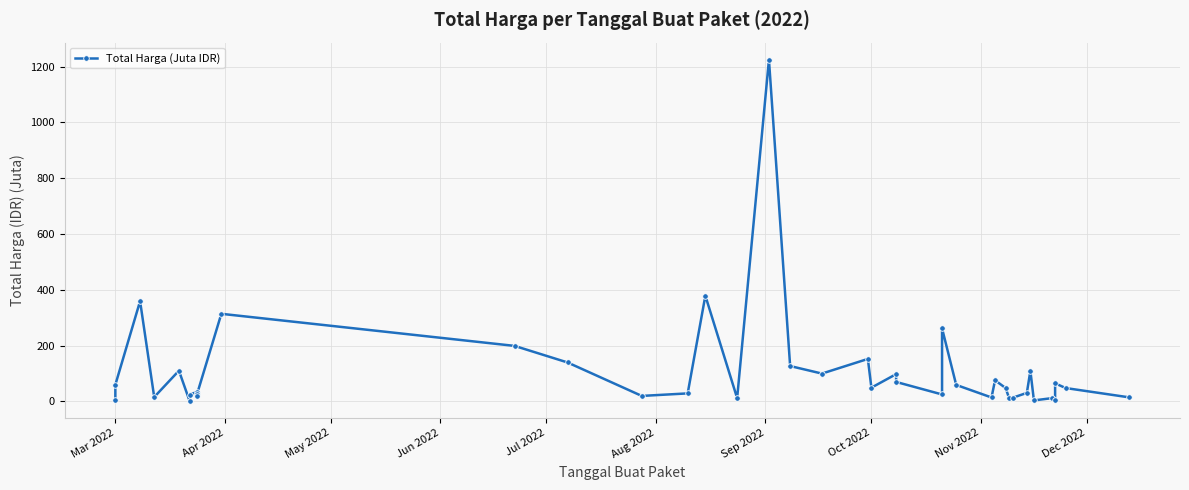

Count the number of values greater than 48.

21